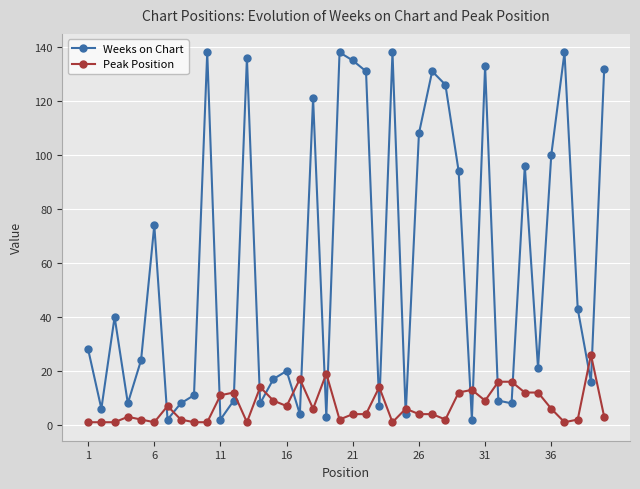

True or false: Weeks on Chart has more than 0 points higher than both neighbors.

True